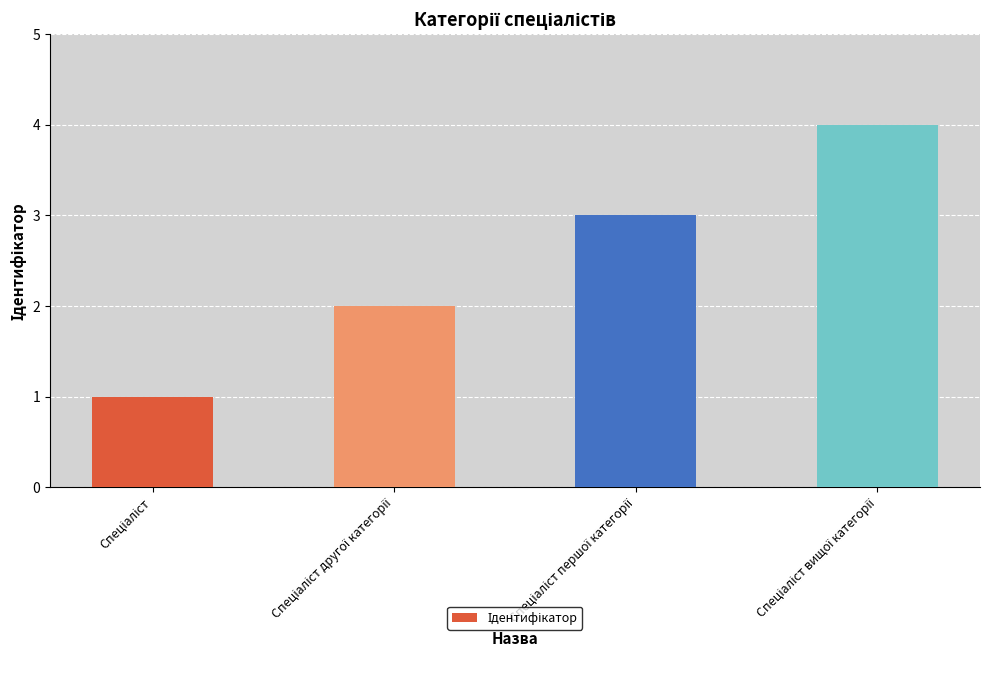

What is the greatest value displayed?

4